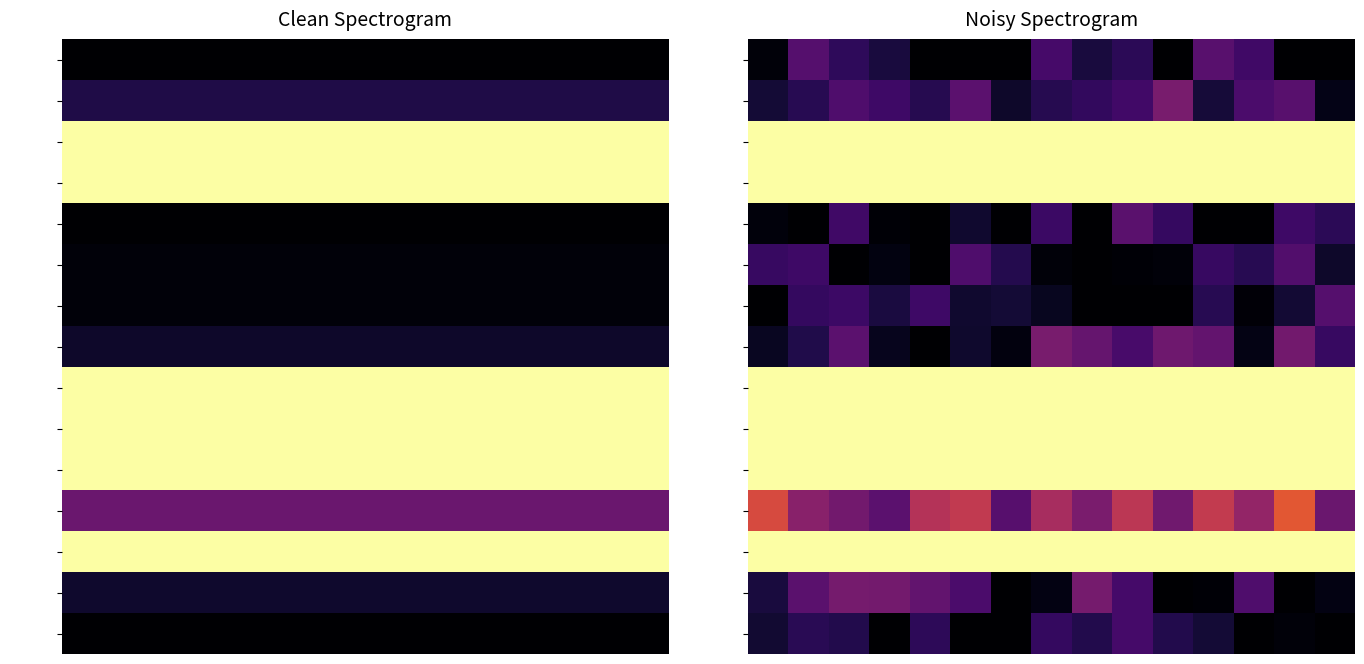

What is the minimum value shown in the chart?

0.2